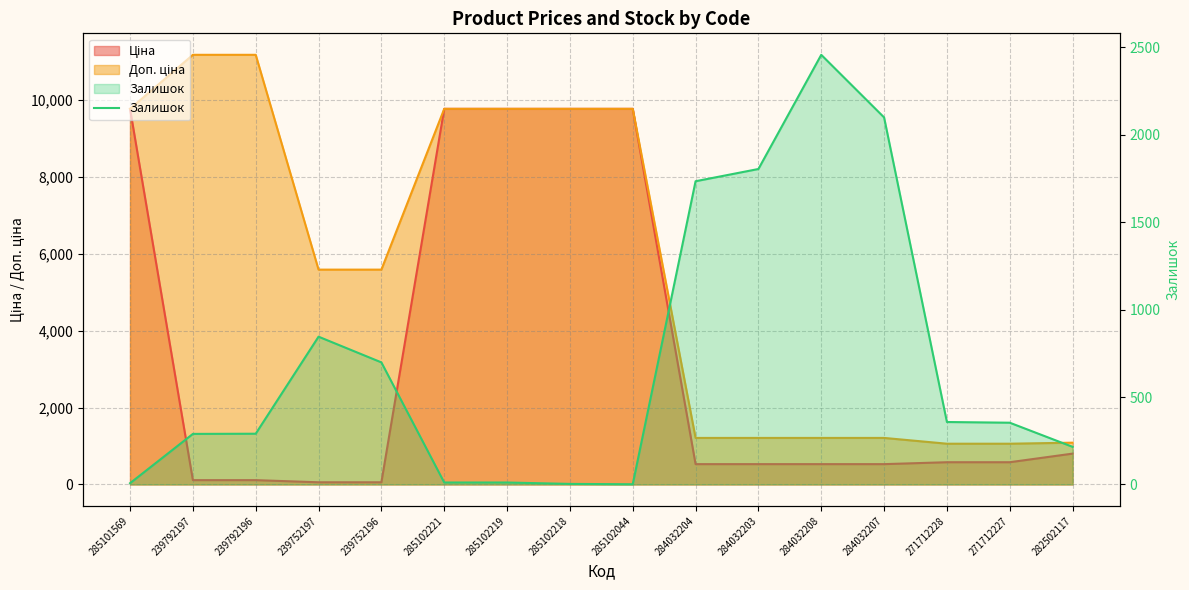

How many interior local peaks (higher than both neighbors) does the data have?

2